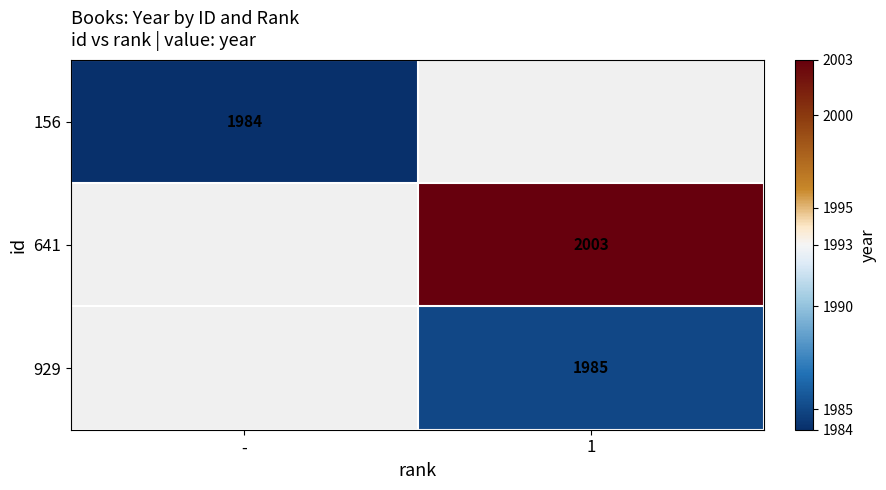

The 641 series shows 2003 at 1. True or false?

True